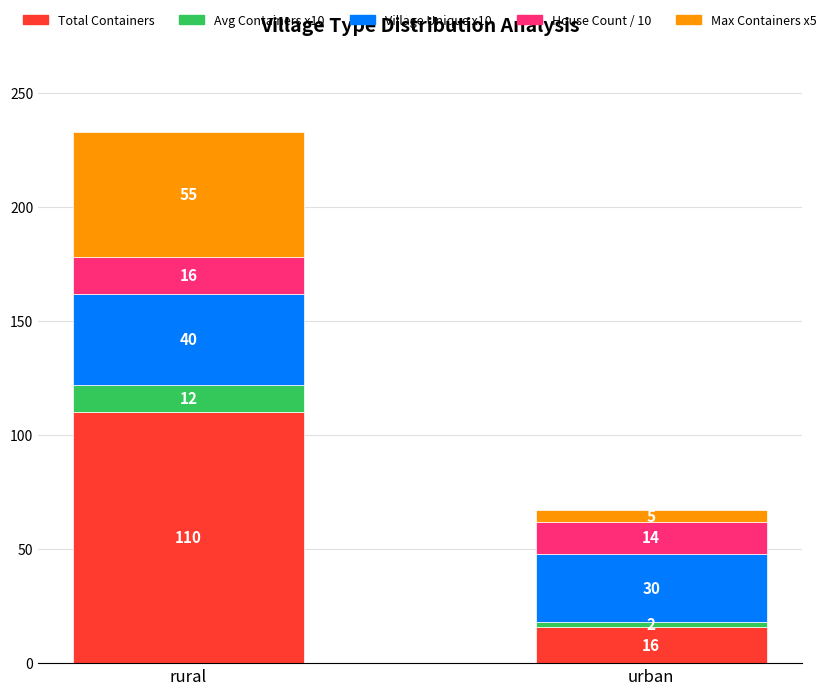

What is the total value across all series at rural?

233